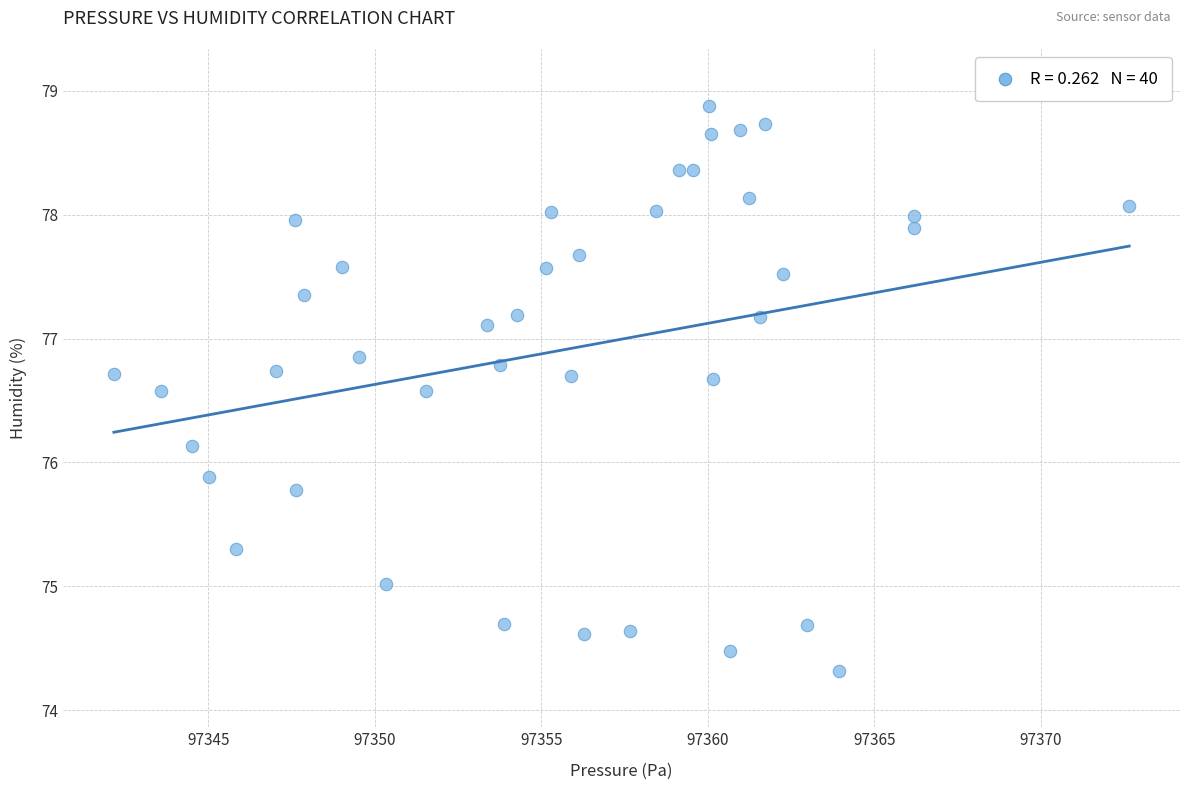

What is the range of X values (max minus min)?

30.5